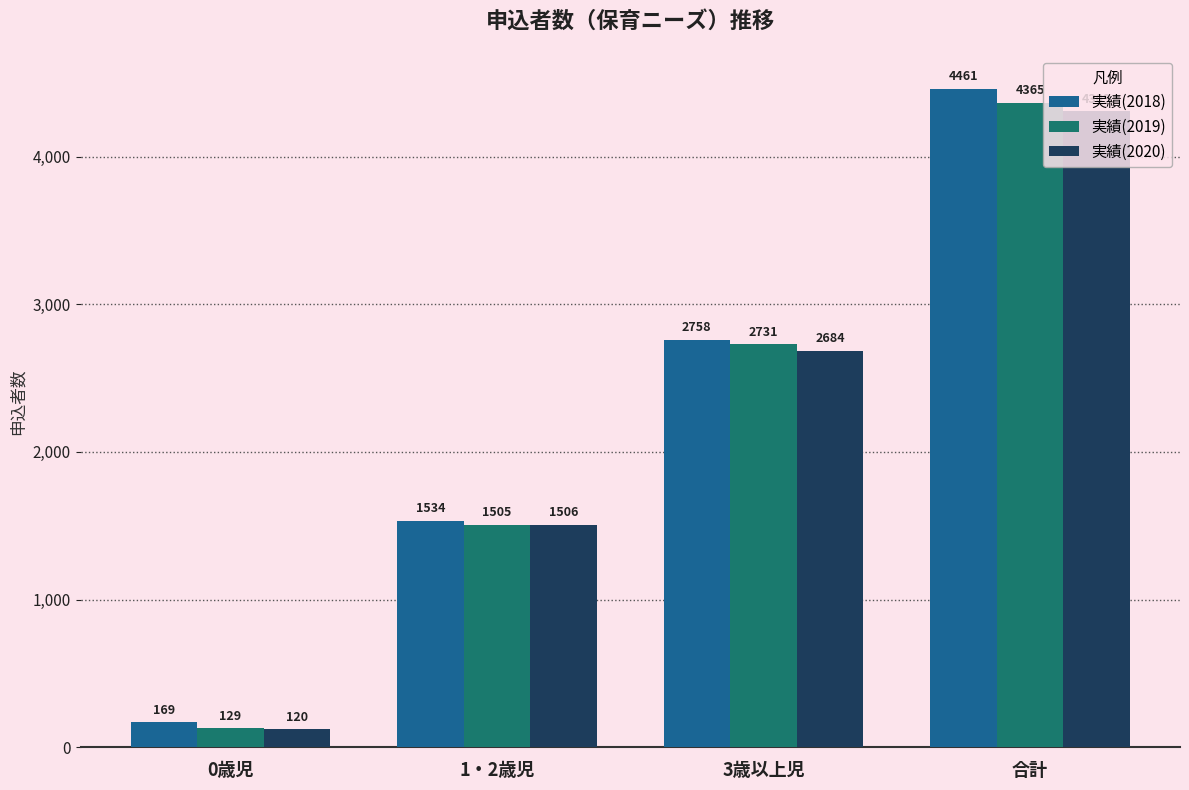

Is the value of 実績(2019) at 1・2歳児 greater than the value of 実績(2018) at 0歳児?

Yes